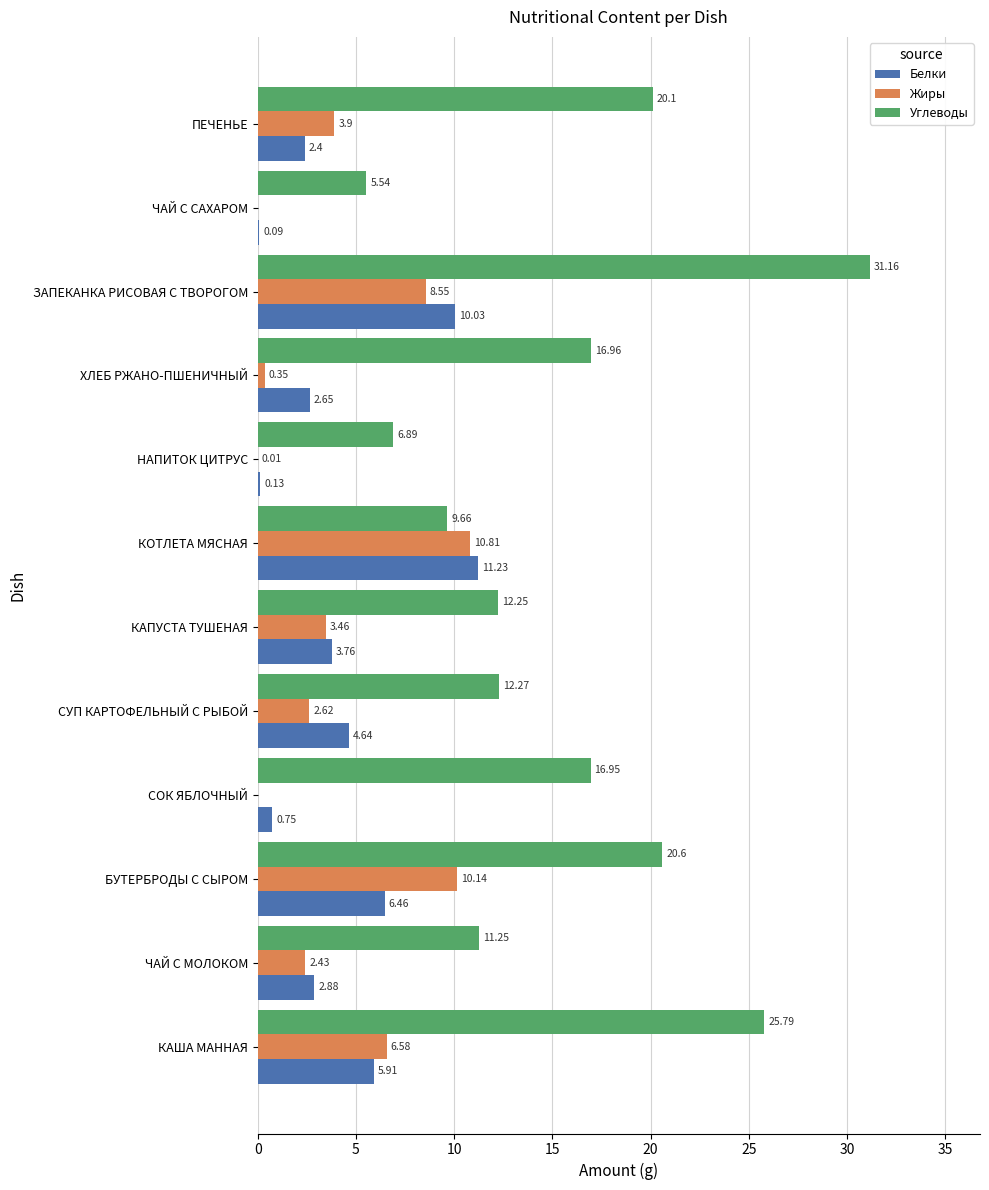

Where is Жиры nearest to the value 5?

ПЕЧЕНЬЕ